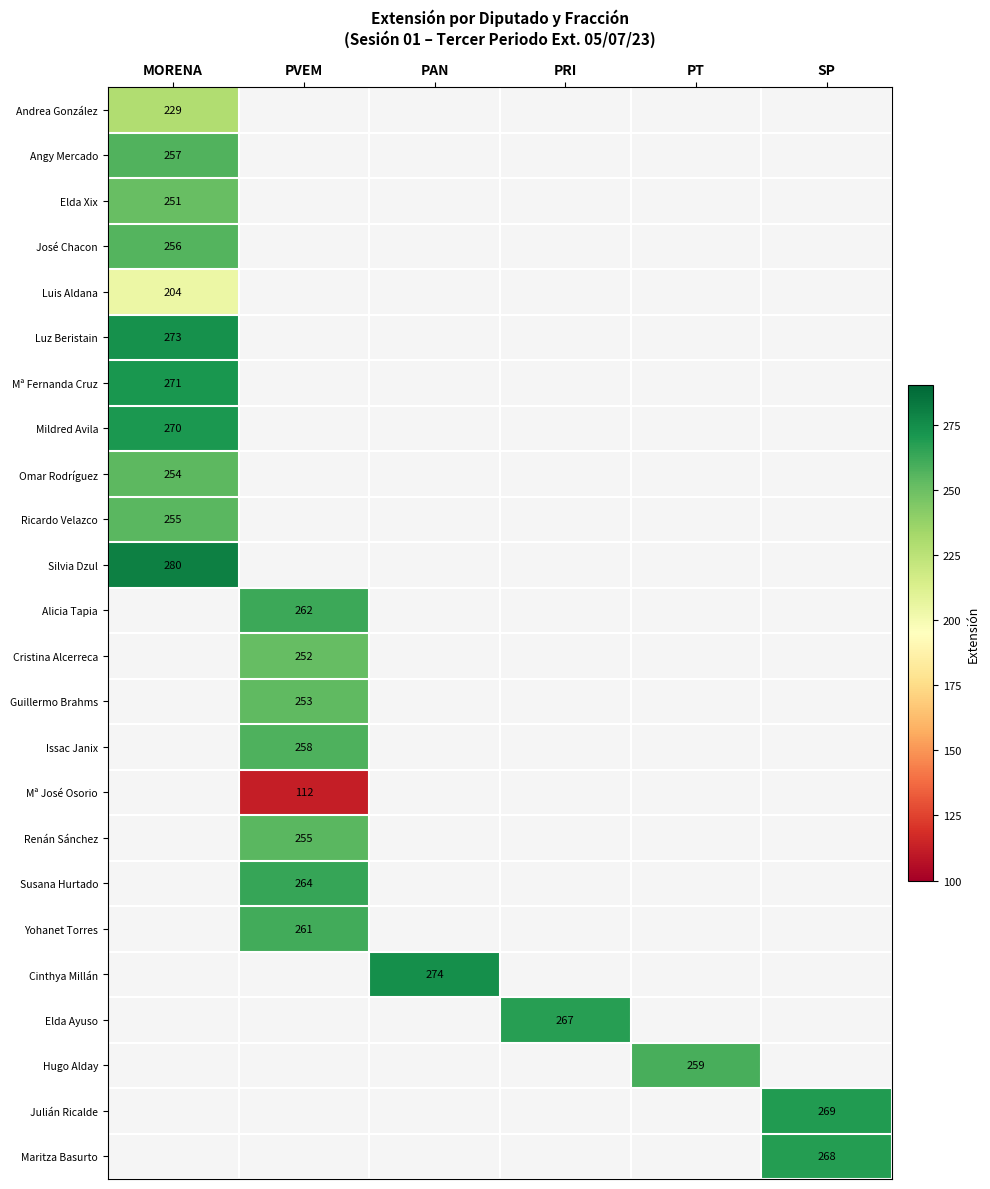

Which has a higher value, PAN or PVEM?

PVEM